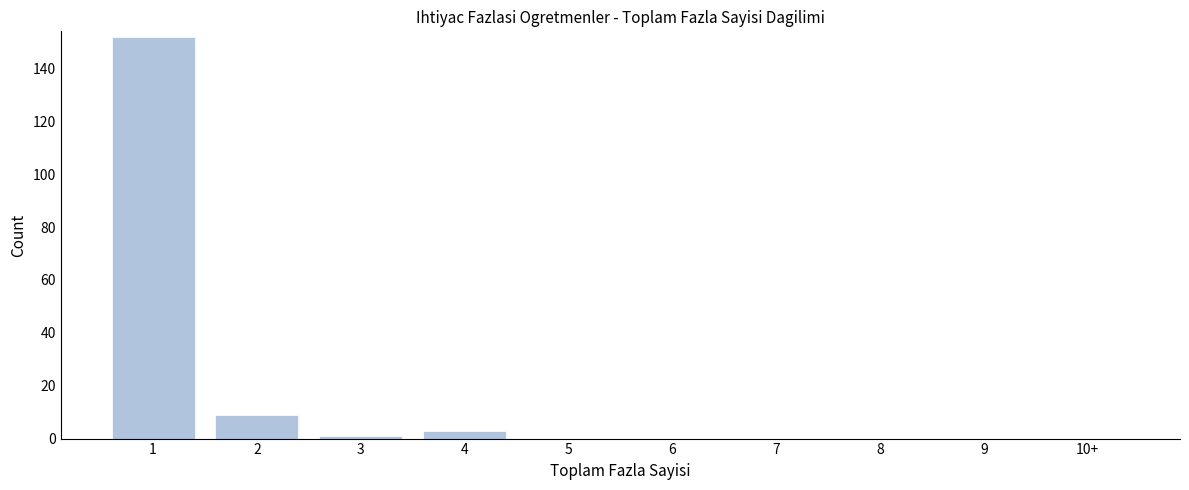

Reading left to right, transcribe all the data shown in this chart.

1=152	2=9	3=1	4=3	5=0	6=0	7=0	8=0	9=0	10+=0